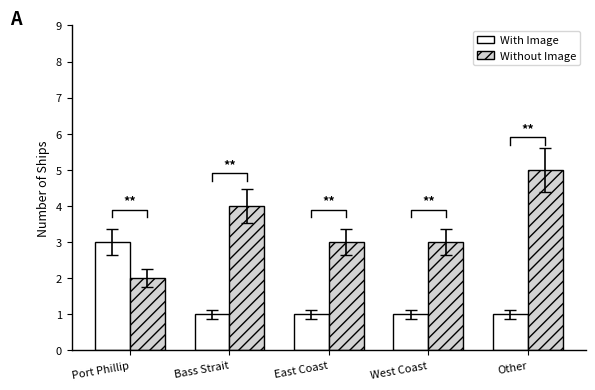

What are all the series names shown in the legend?

With Image, Without Image